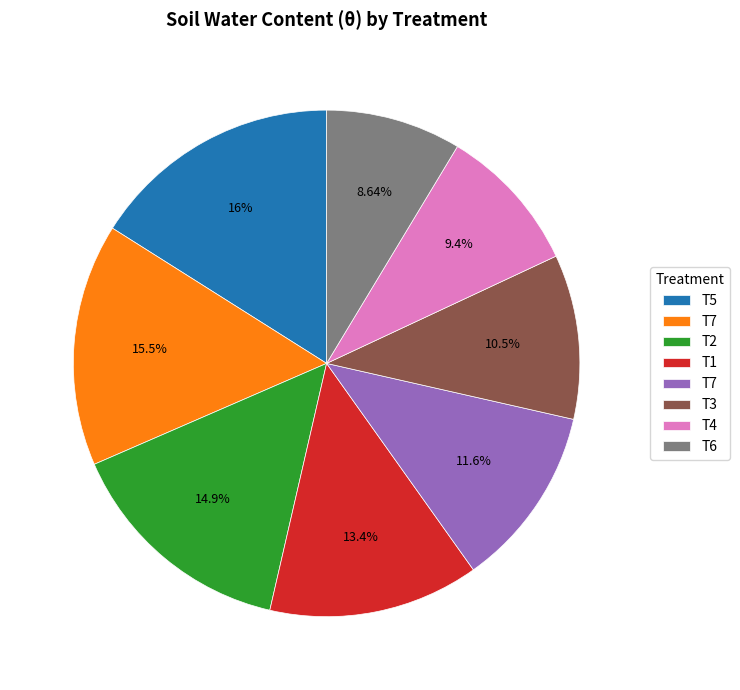

Is there any slice that represents more than half of the pie?

No